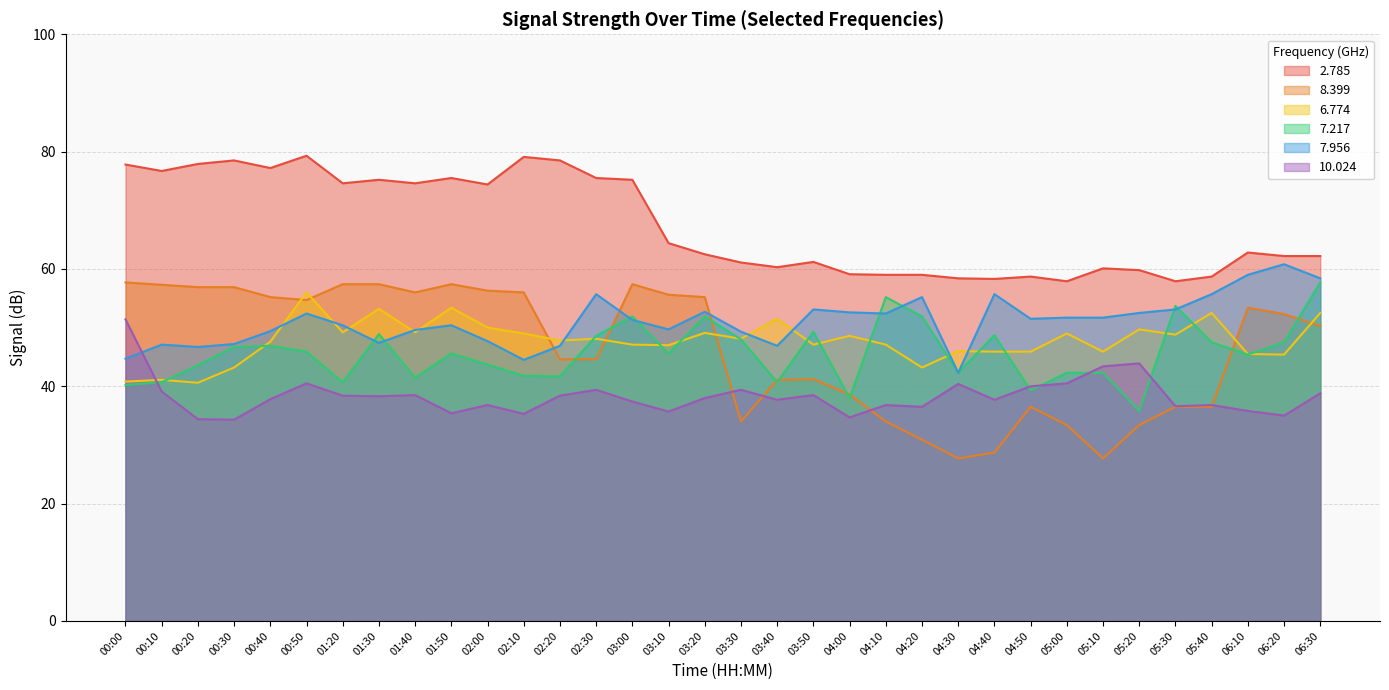

What is the highest value of the 6.774 series?

56.0